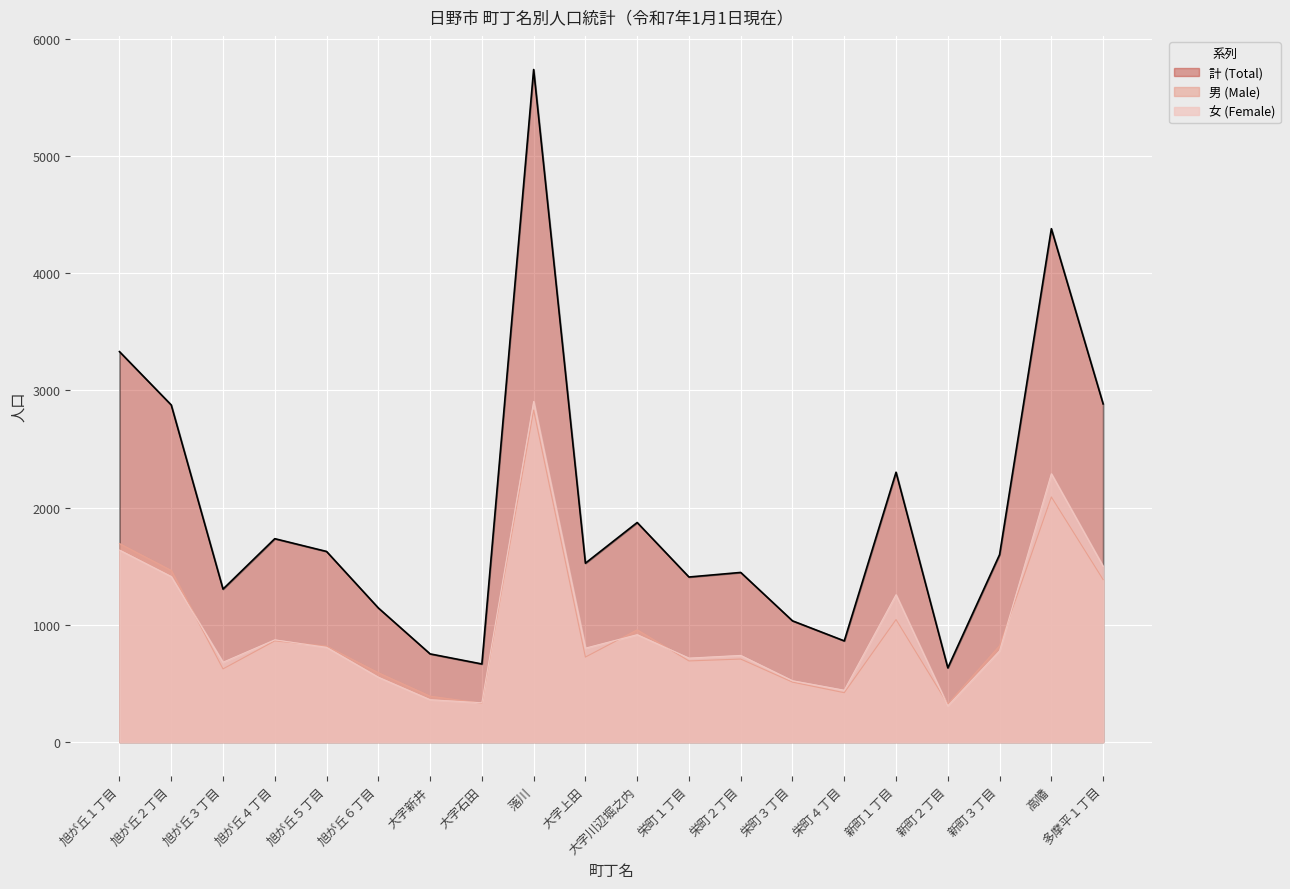

Count the number of data series in this chart.

3